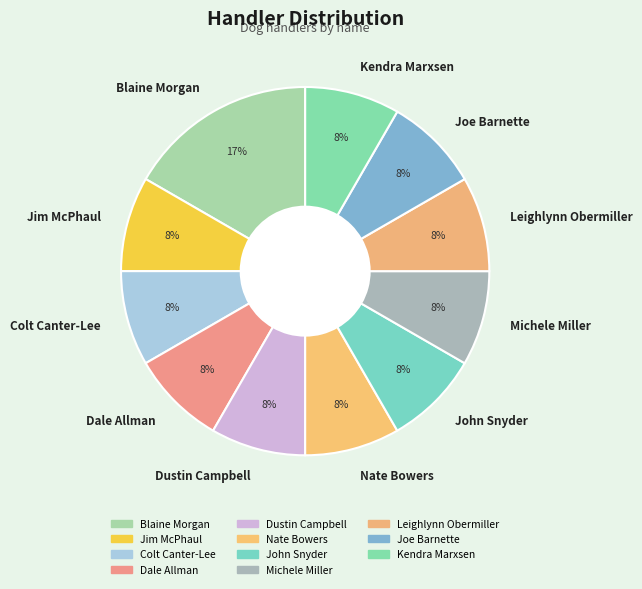

Approximately how many times larger is the value at Dustin Campbell compared to Blaine Morgan?

0.5